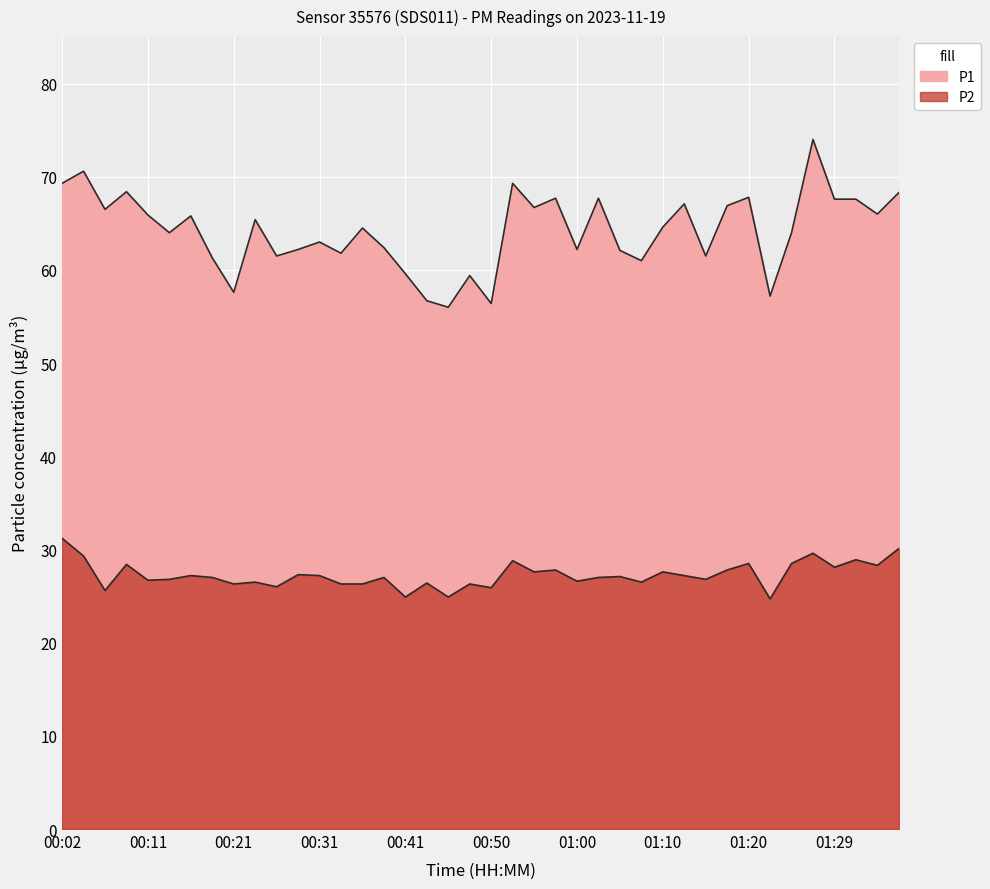

What is the greatest value displayed?

74.0